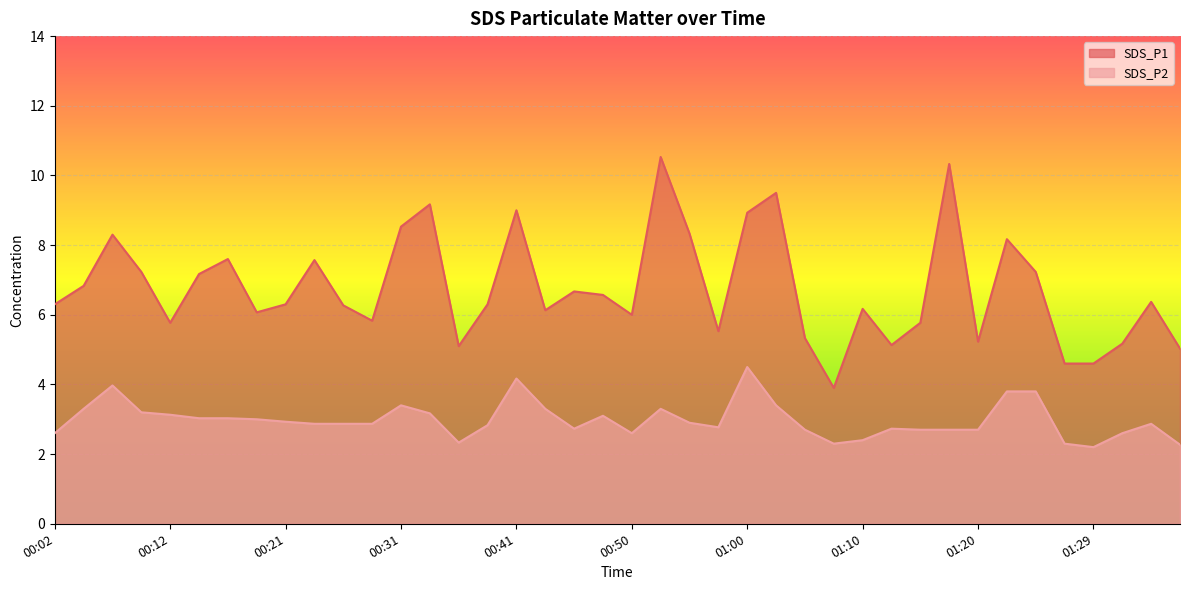

True or false: SDS_P1 and SDS_P2 intersect in this chart.

False